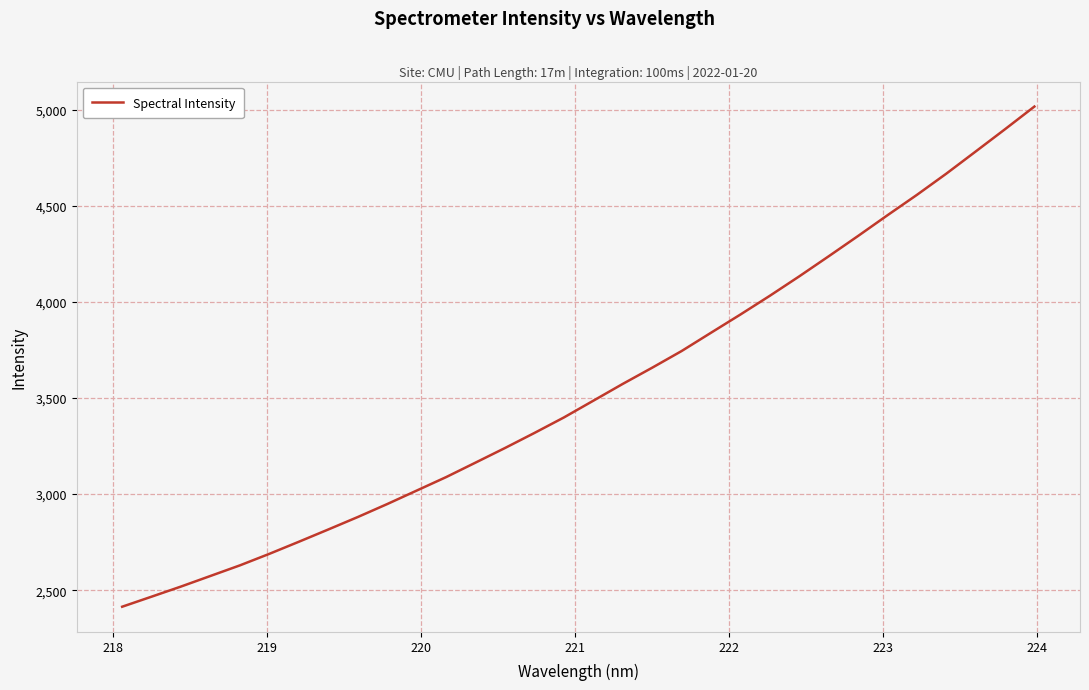

What is the minimum value shown in the chart?

2414.1